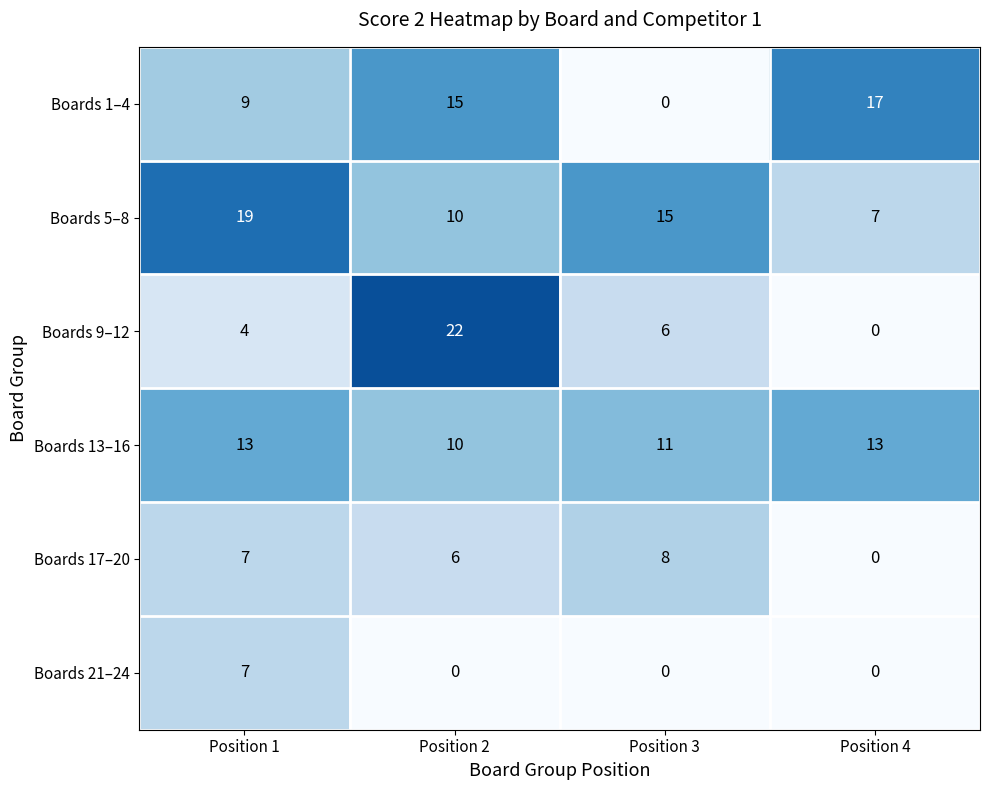

Which series changed the most between Position 1 and Position 2?

Boards 9–12